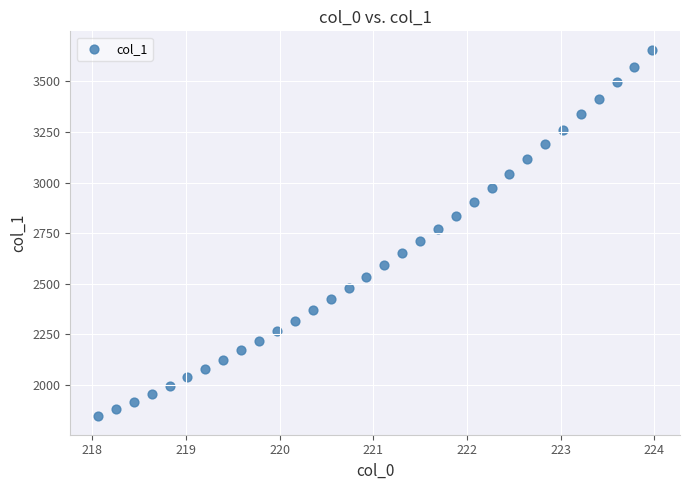

What is the range of Y values (max minus min)?

1811.0